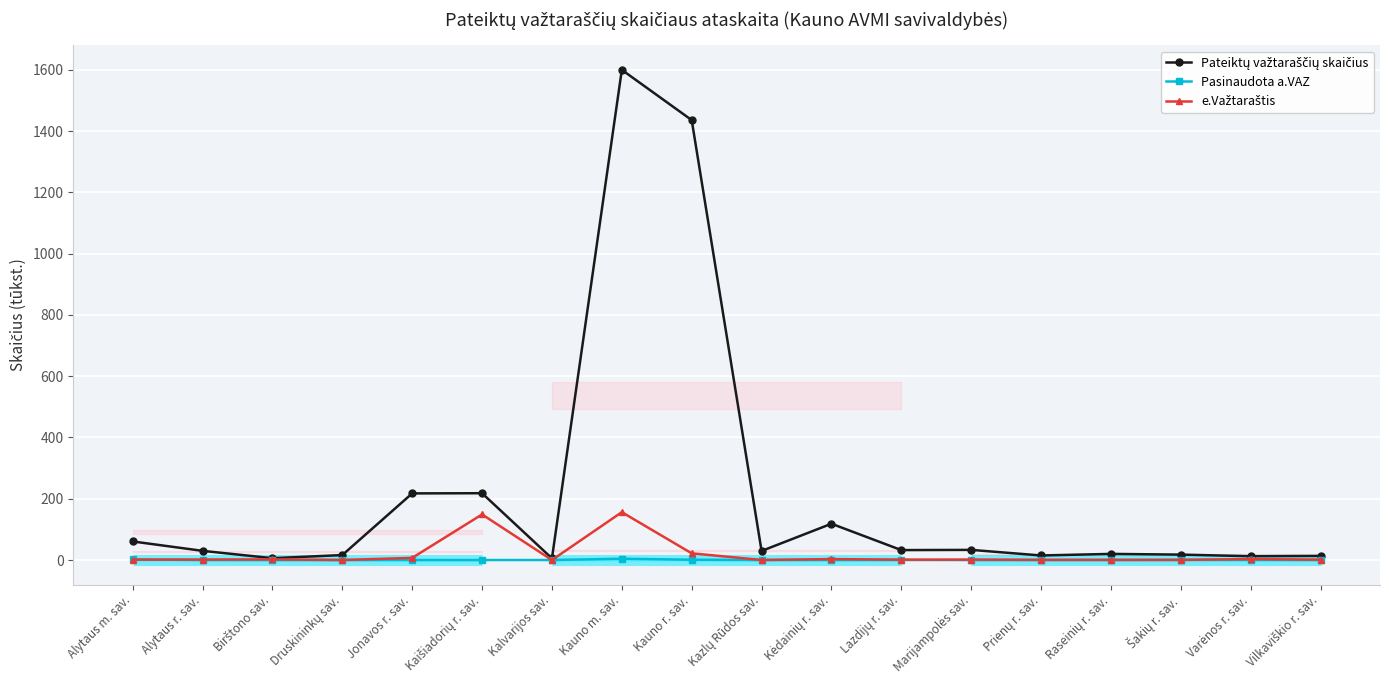

Reading left to right, what are all the values shown in this chart?

Pateiktų važtaraščių skaičius: Alytaus m. sav.=60.6	Alytaus r. sav.=30.0	Birštono sav.=6.0	Druskininkų sav.=16.2	Jonavos r. sav.=217.5	Kaišiadorių r. sav.=218.1	Kalvarijos sav.=5.4	Kauno m. sav.=1599.9	Kauno r. sav.=1435.9	Kazlų Rūdos sav.=29.6	Kėdainių r. sav.=118.5	Lazdijų r. sav.=32.4	Marijampolės sav.=33.1	Prienų r. sav.=14.9	Raseinių r. sav.=20.0	Šakių r. sav.=17.7	Varėnos r. sav.=12.5	Vilkaviškio r. sav.=13.4
Pasinaudota a.VAZ: Alytaus m. sav.=2.0	Alytaus r. sav.=0.1	Birštono sav.=0.0	Druskininkų sav.=0.0	Jonavos r. sav.=0.1	Kaišiadorių r. sav.=0.0	Kalvarijos sav.=0.0	Kauno m. sav.=4.3	Kauno r. sav.=1.0	Kazlų Rūdos sav.=0.0	Kėdainių r. sav.=0.1	Lazdijų r. sav.=0.1	Marijampolės sav.=0.0	Prienų r. sav.=0.0	Raseinių r. sav.=0.2	Šakių r. sav.=0.5	Varėnos r. sav.=0.4	Vilkaviškio r. sav.=0.0
e.Važtaraštis: Alytaus m. sav.=1.3	Alytaus r. sav.=1.5	Birštono sav.=2.0	Druskininkų sav.=0.1	Jonavos r. sav.=7.0	Kaišiadorių r. sav.=148.8	Kalvarijos sav.=0.0	Kauno m. sav.=156.2	Kauno r. sav.=21.8	Kazlų Rūdos sav.=0.2	Kėdainių r. sav.=3.1	Lazdijų r. sav.=1.3	Marijampolės sav.=1.4	Prienų r. sav.=0.6	Raseinių r. sav.=0.5	Šakių r. sav.=0.4	Varėnos r. sav.=3.1	Vilkaviškio r. sav.=1.2